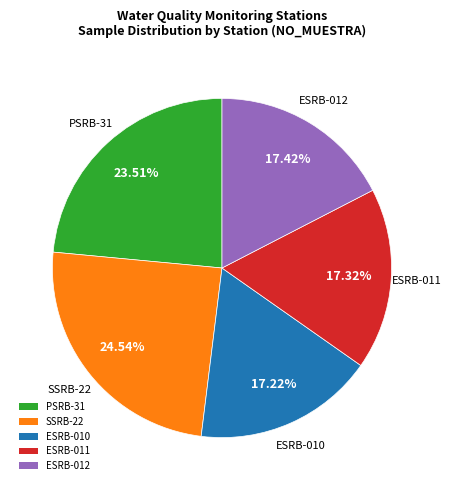

Is there a majority slice in this chart?

No